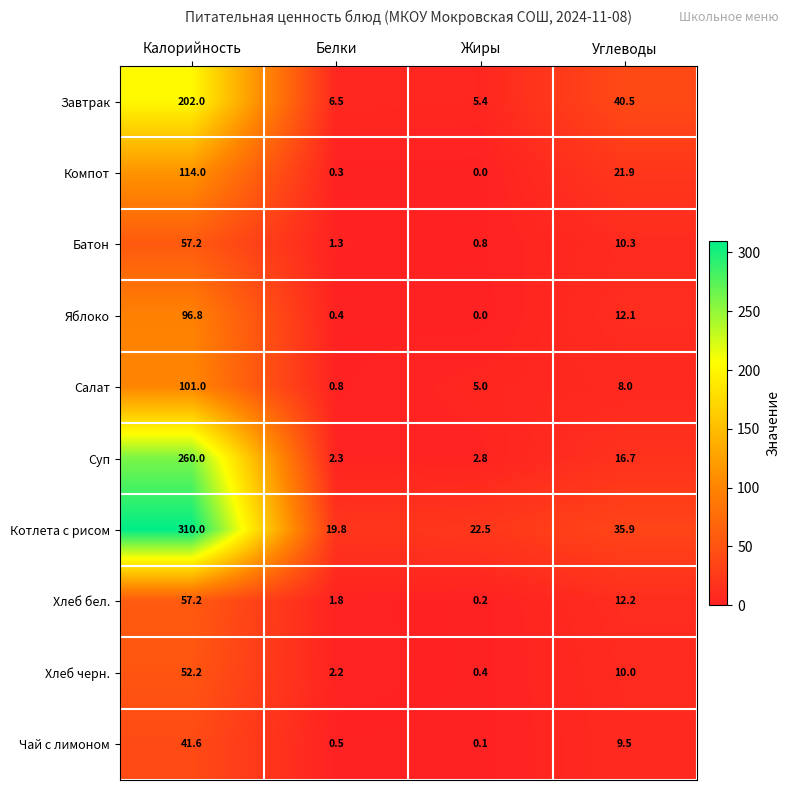

What is the maximum value for Суп?

260.0